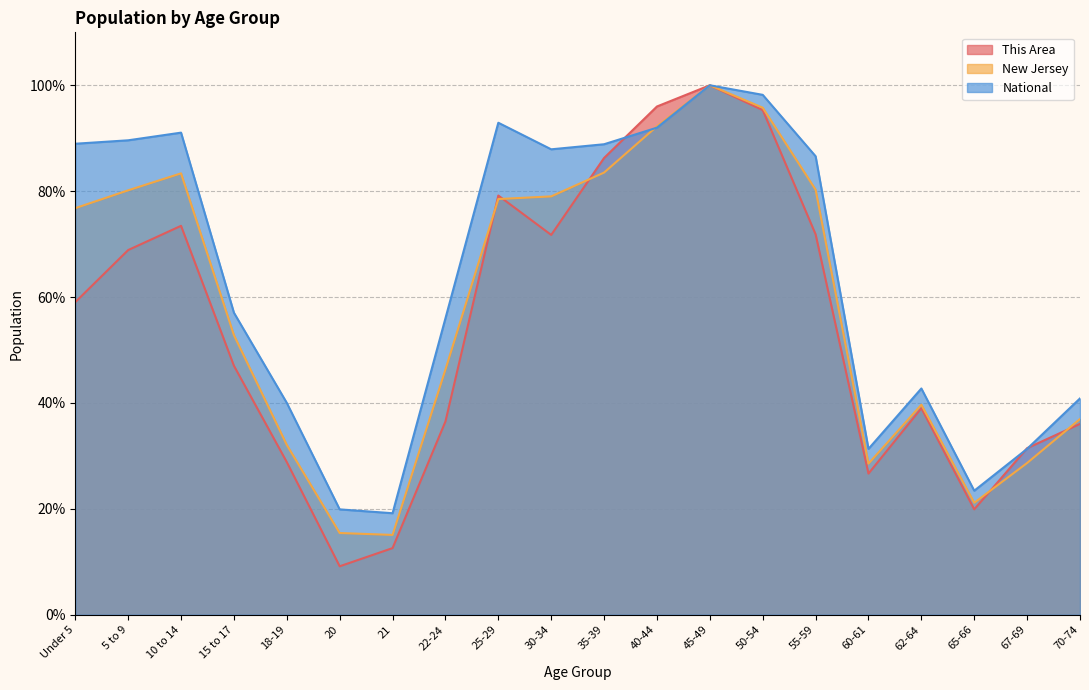

True or false: National and New Jersey cross at least once.

True